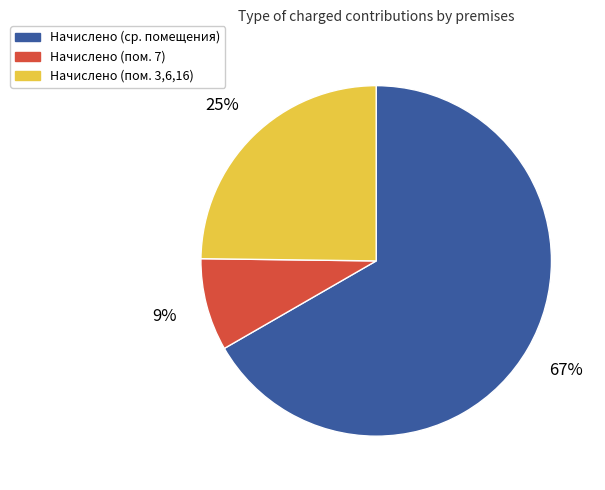

Is there any slice that represents more than half of the pie?

Yes